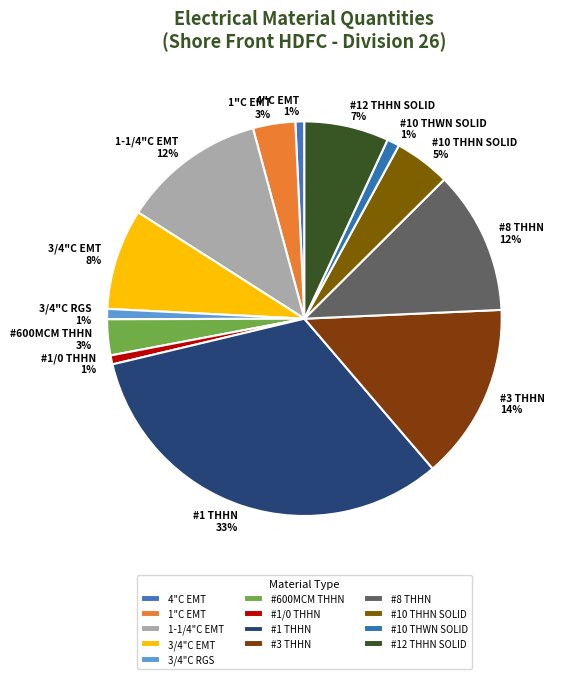

Is the sum of #1/0 THHN and #12 THHN SOLID greater than half?

No